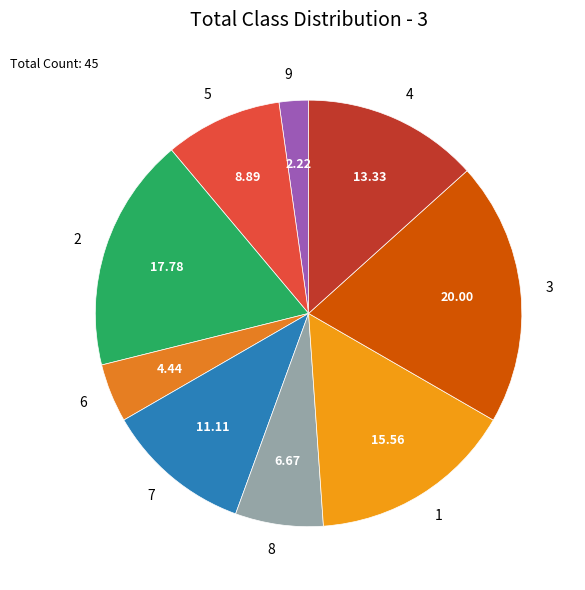

Between 6 and 8, which is larger?

8